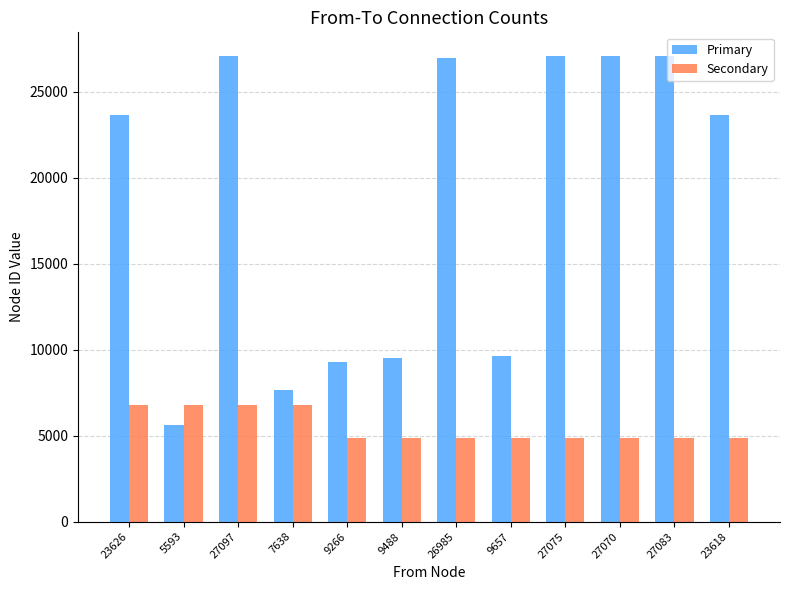

Between 5593 and 27075, which series saw the biggest shift?

Primary